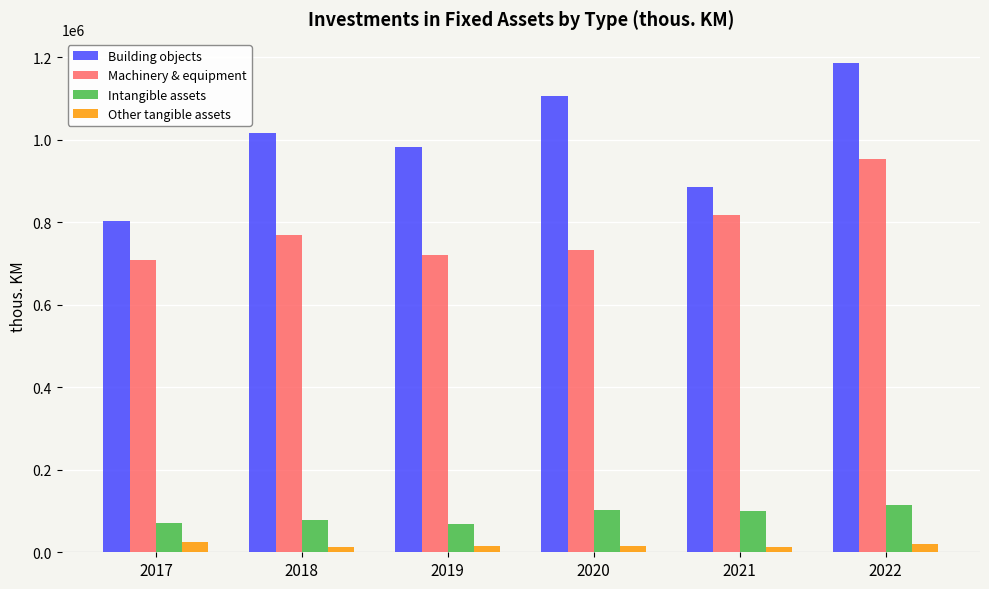

What are all the series names shown in the legend?

Building objects, Machinery & equipment, Intangible assets, Other tangible assets